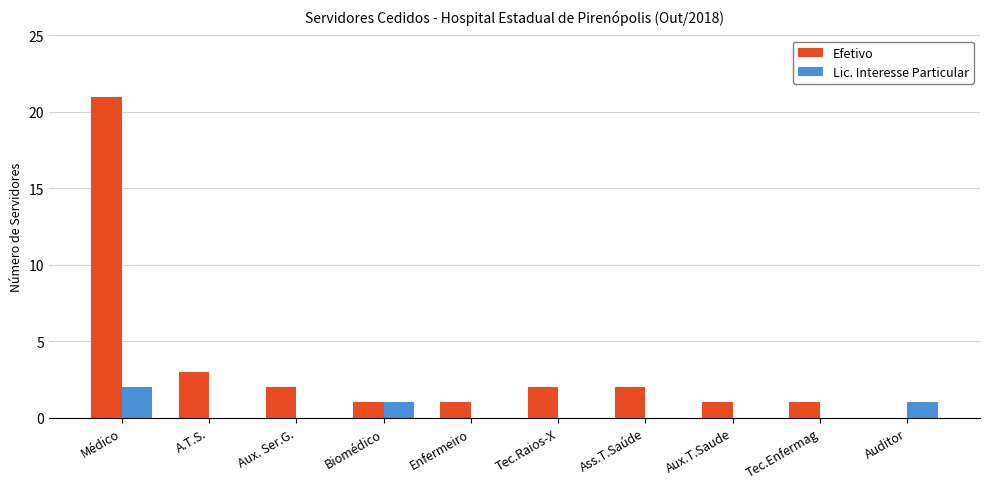

What is the maximum value for Efetivo?

21